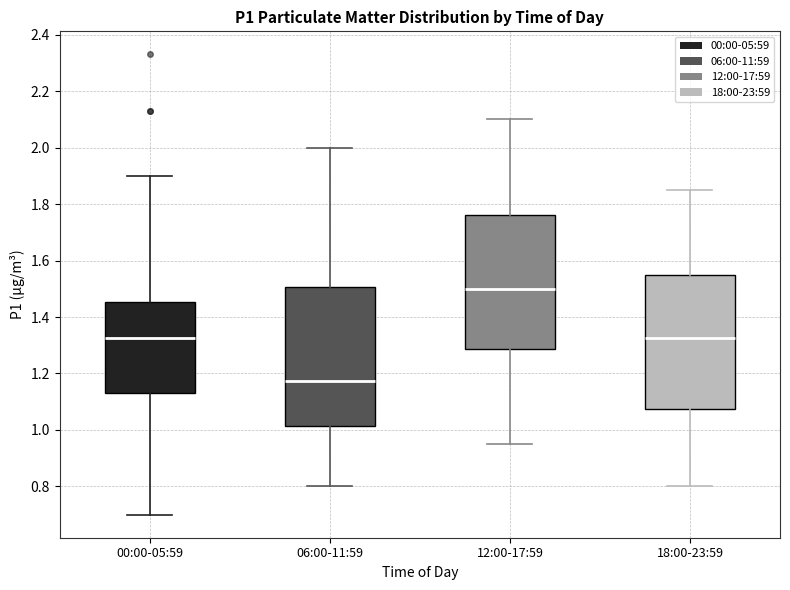

Where is the lower edge of the box for 12:00-17:59 on the y-axis? The values are not printed on the chart, so give them approximately, as read against the axis.

1.28